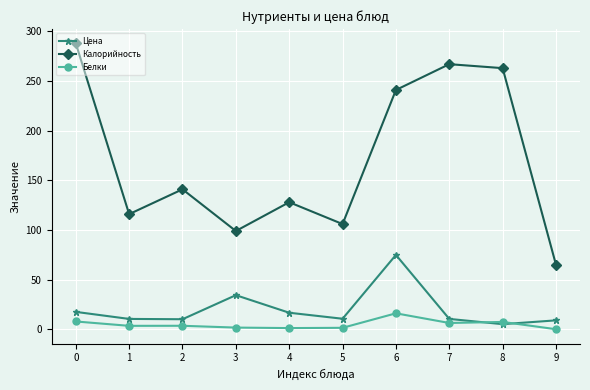

Is it true that Цена equals 16.7 at 6?

False